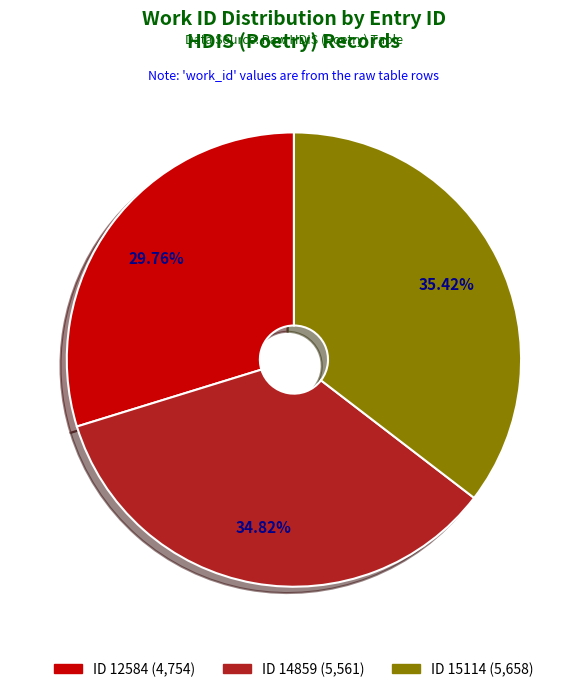

Rank the categories by value from highest to lowest.

ID 15114 (5,658), ID 14859 (5,561), ID 12584 (4,754)